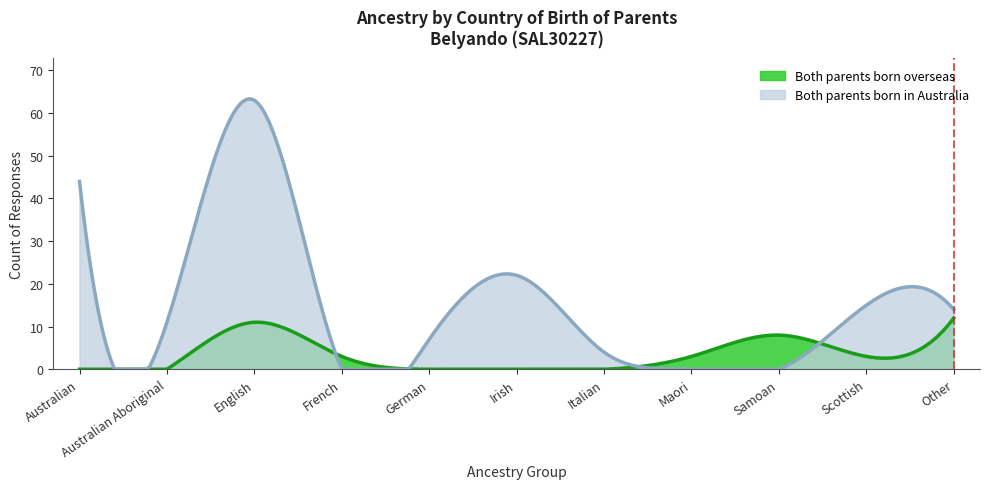

Reading left to right, extract all data points from this chart.

Both parents born overseas: Australian=0	Australian Aboriginal=0	English=11	French=3	German=0	Irish=0	Italian=0	Maori=3	Samoan=8	Scottish=3	Other=12
Both parents born in Australia: Australian=44	Australian Aboriginal=11	English=63	French=0	German=7	Irish=22	Italian=4	Maori=0	Samoan=0	Scottish=15	Other=14